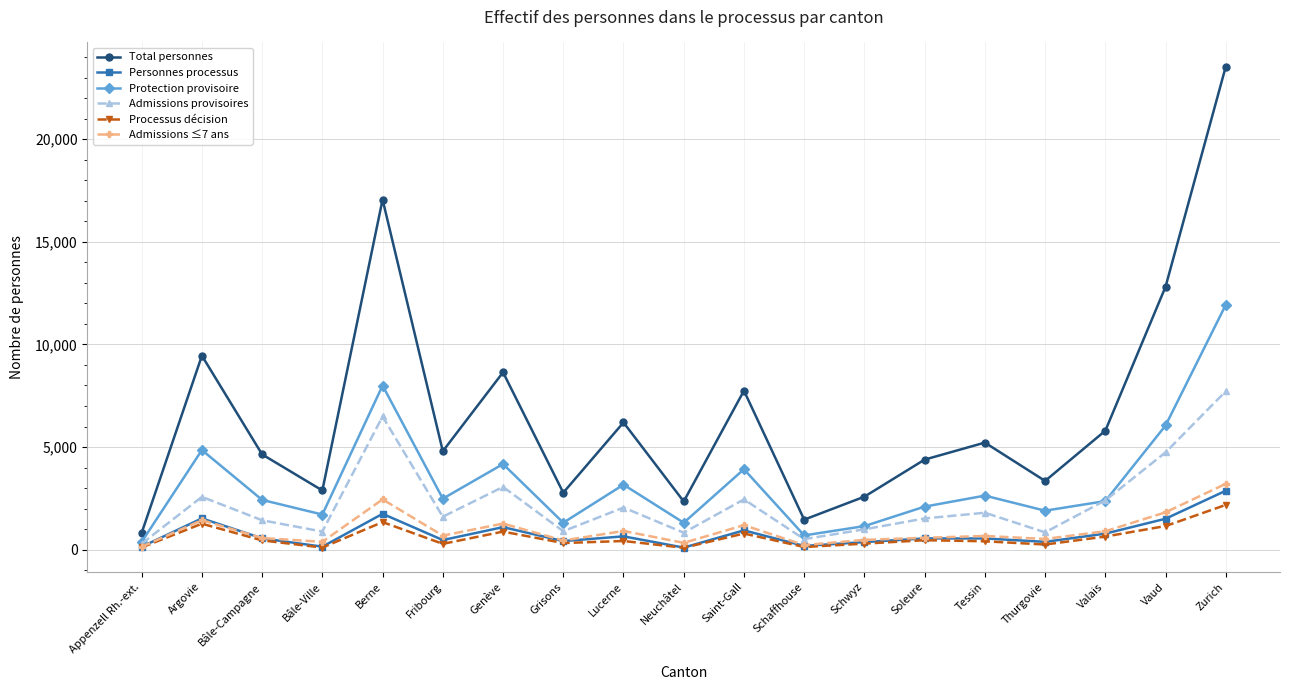

Which series has the widest spread of values?

Total personnes